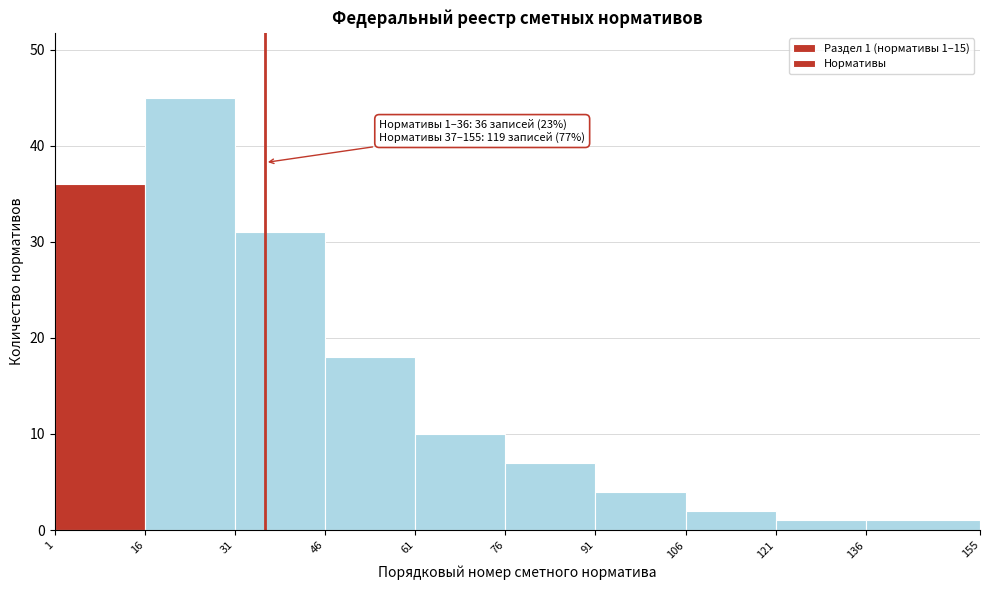

Which range on the x-axis has the tallest bar?

16 to 31